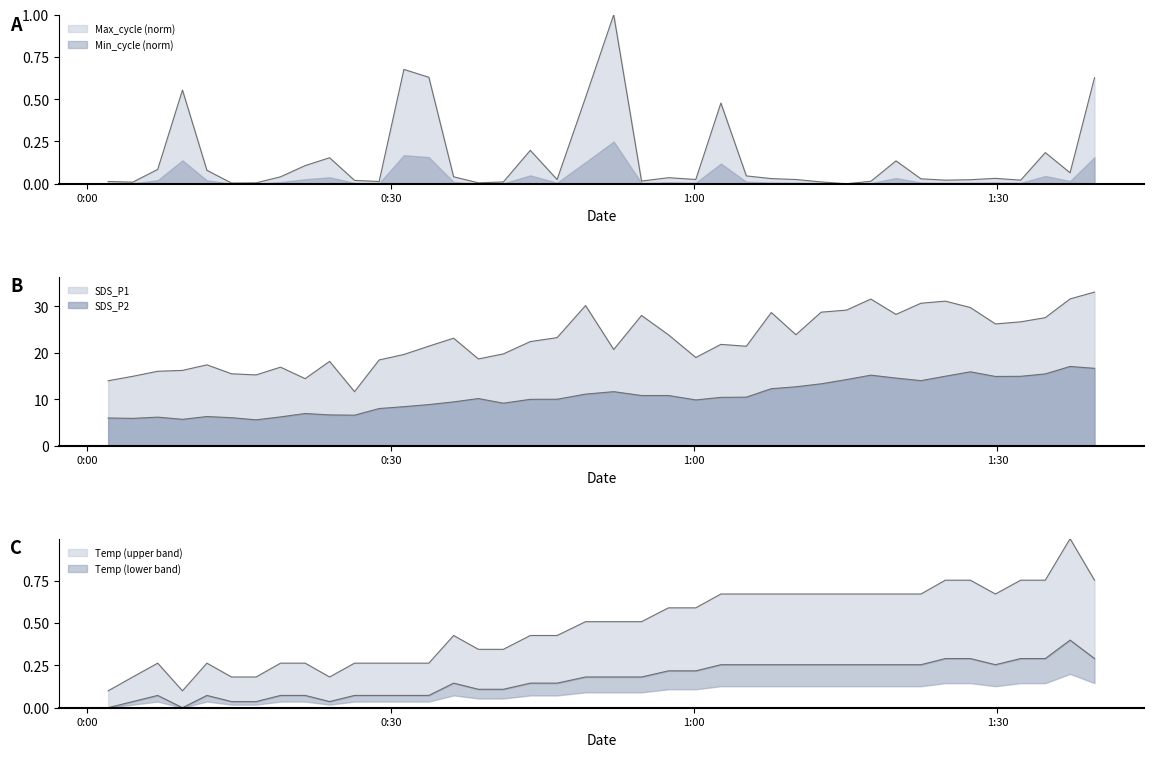

True or false: SDS_P2 has a value of 9.4 at 2022/05/21 00:21:32.

False